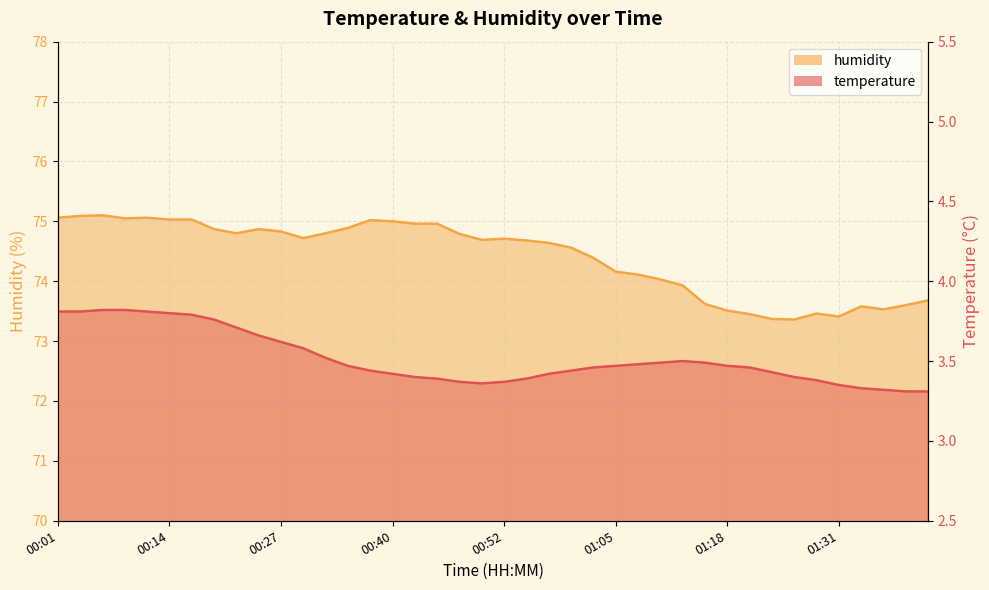

Reading left to right, extract all data points from this chart.

temperature: 3.8	3.8	3.8	3.8	3.8	3.8	3.8	3.8	3.7	3.7	3.6	3.6	3.5	3.5	3.4	3.4	3.4	3.4	3.4	3.4	3.4	3.4	3.4	3.4	3.5	3.5	3.5	3.5	3.5	3.5	3.5	3.5	3.4	3.4	3.4	3.4	3.3	3.3	3.3	3.3
humidity: 75.1	75.1	75.1	75.0	75.1	75.0	75.0	74.9	74.8	74.9	74.8	74.7	74.8	74.9	75.0	75.0	75.0	75.0	74.8	74.7	74.7	74.7	74.6	74.6	74.4	74.2	74.1	74.0	73.9	73.6	73.5	73.5	73.4	73.4	73.5	73.4	73.6	73.5	73.6	73.7